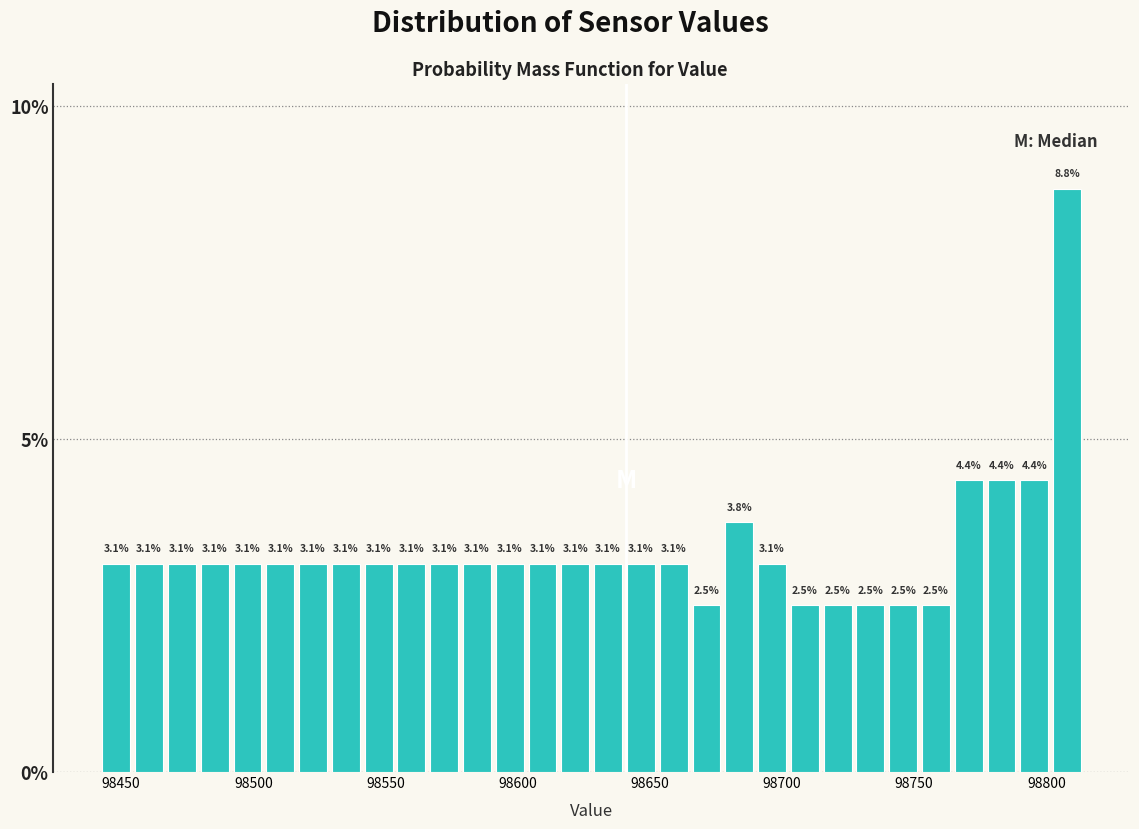

Read against the x-axis, roughly where is the centre of the tallest bar?

98810